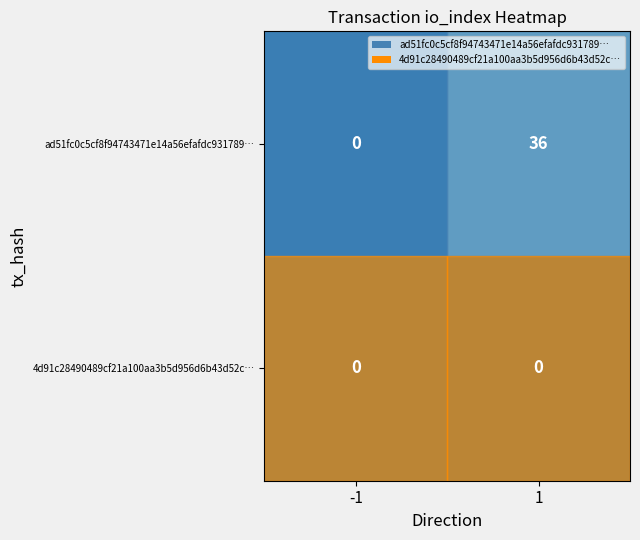

Which series has the largest total across all categories?

ad51fc0c5cf8f94743471e14a56efafdc931789…